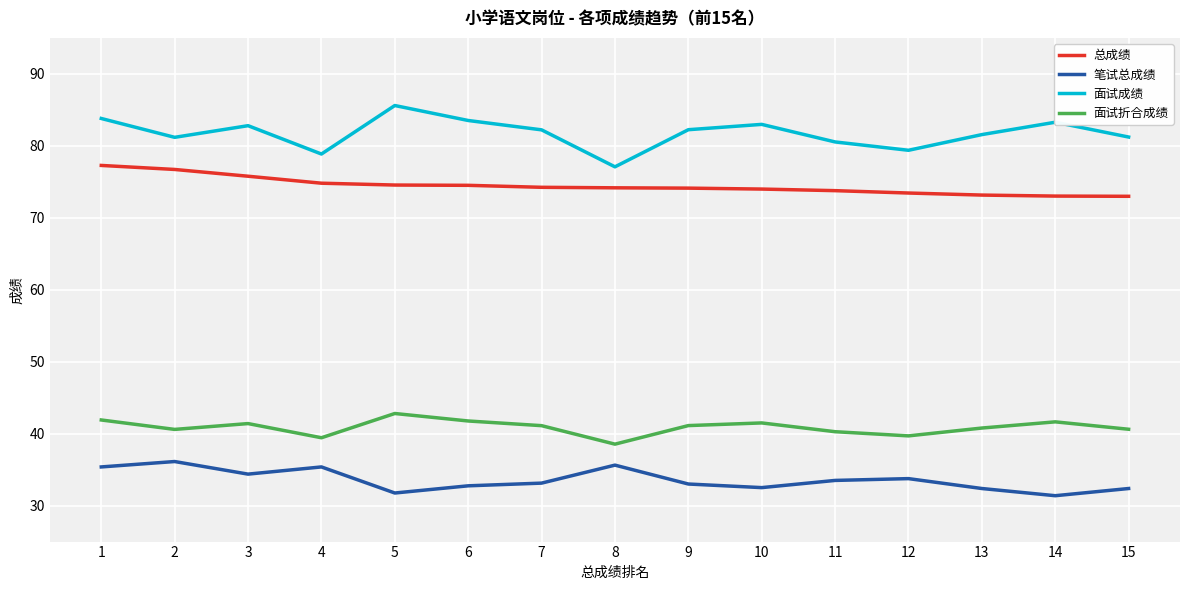

At which category does 笔试总成绩 reach its first local valley?

3